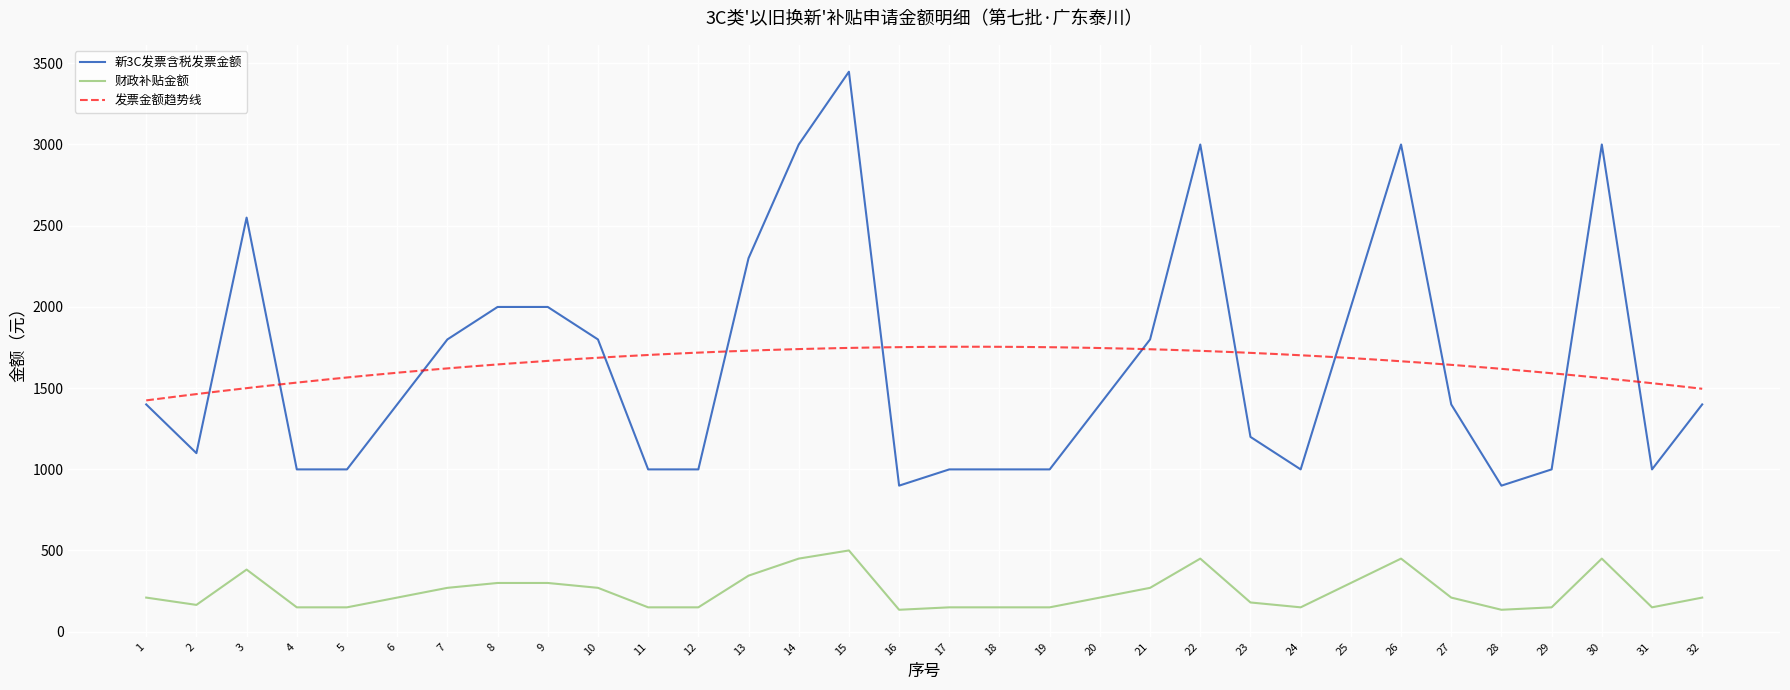

How many interior local peaks does the 参与申请补贴额的3C价格 series have?

5